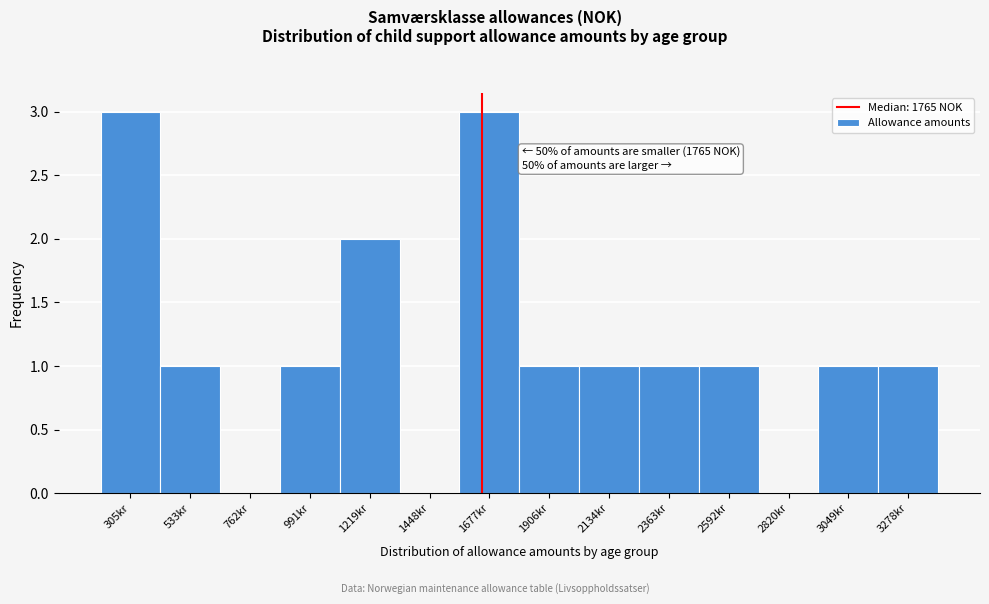

Reading left to right, transcribe all the data shown in this chart.

305kr=3	533kr=1	762kr=0	991kr=1	1219kr=2	1448kr=0	1677kr=3	1906kr=1	2134kr=1	2363kr=1	2592kr=1	2820kr=0	3049kr=1	3278kr=1